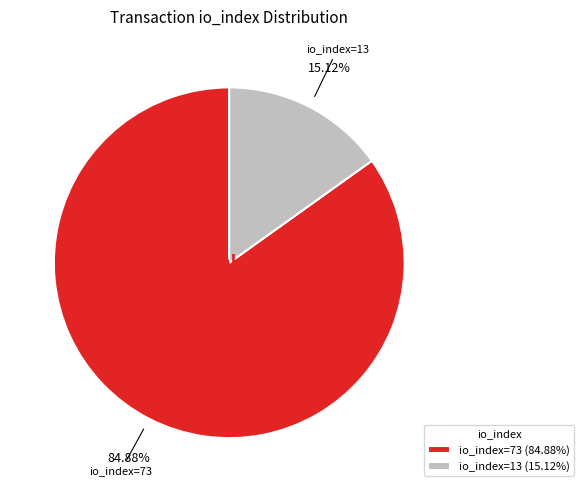

Does any single category account for the majority?

Yes